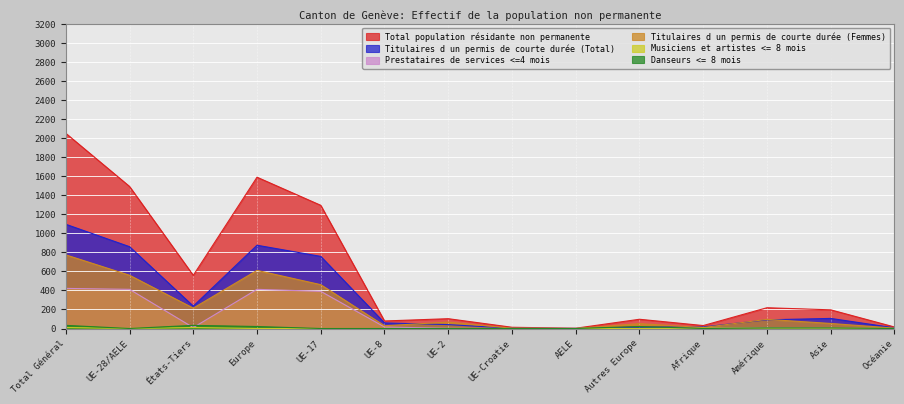

In Titulaires d un permis de courte durée (Total), how many points are lower than both neighbors (excluding endpoints)?

2